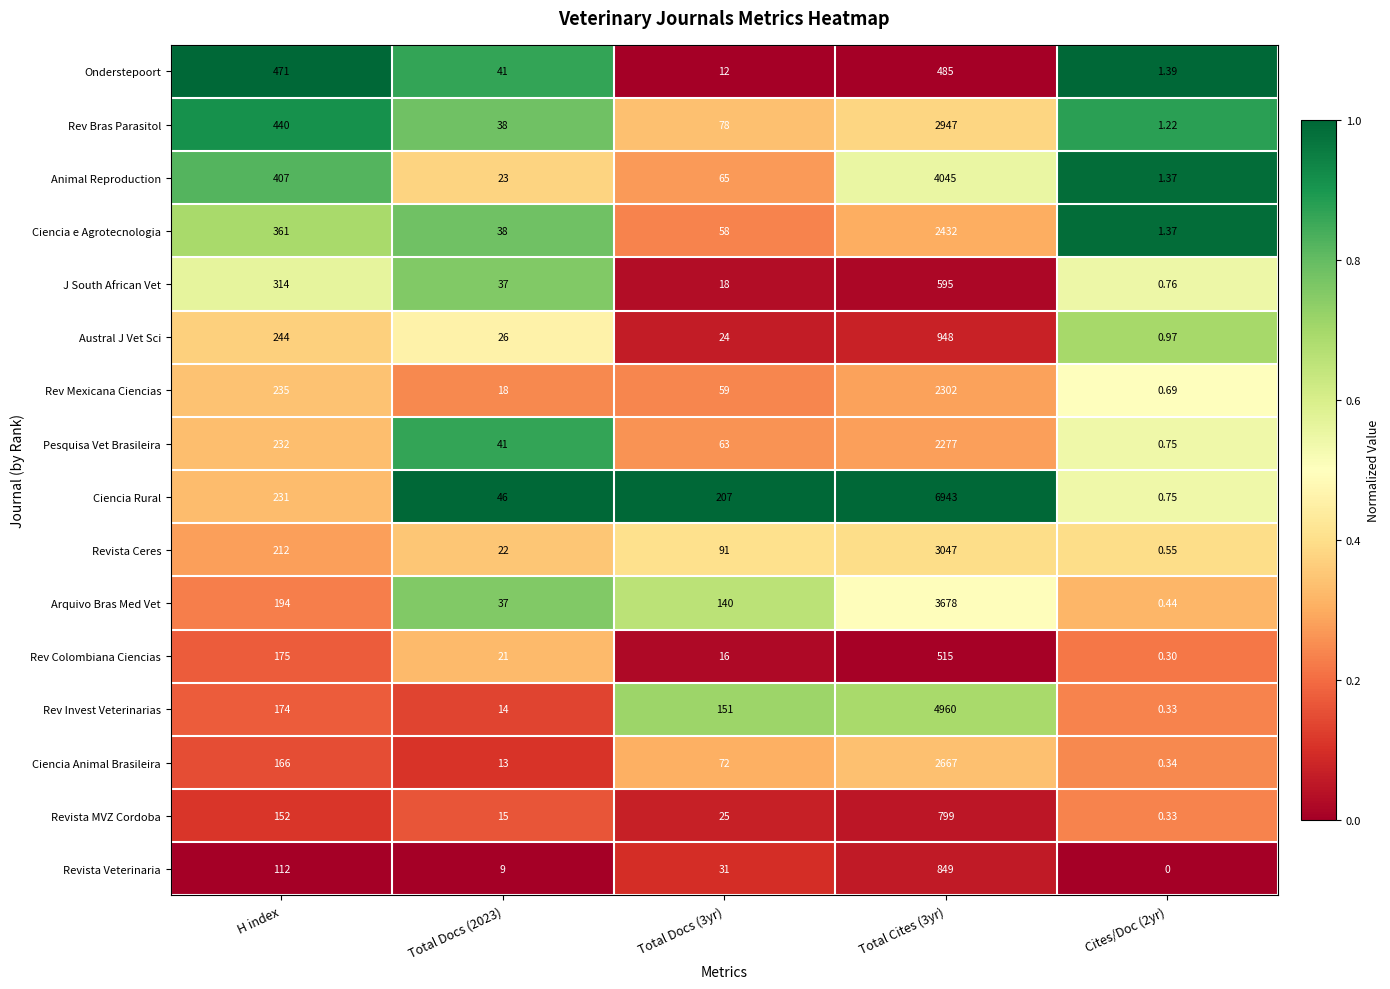

At which label does Rev Bras Parasitol first exceed 78?

H index